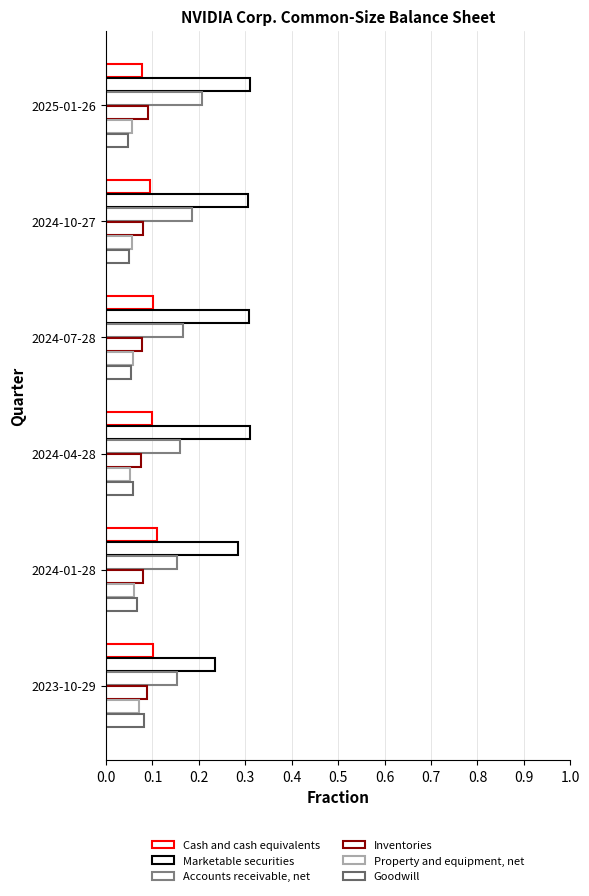

Count the number of categories in the chart.

6